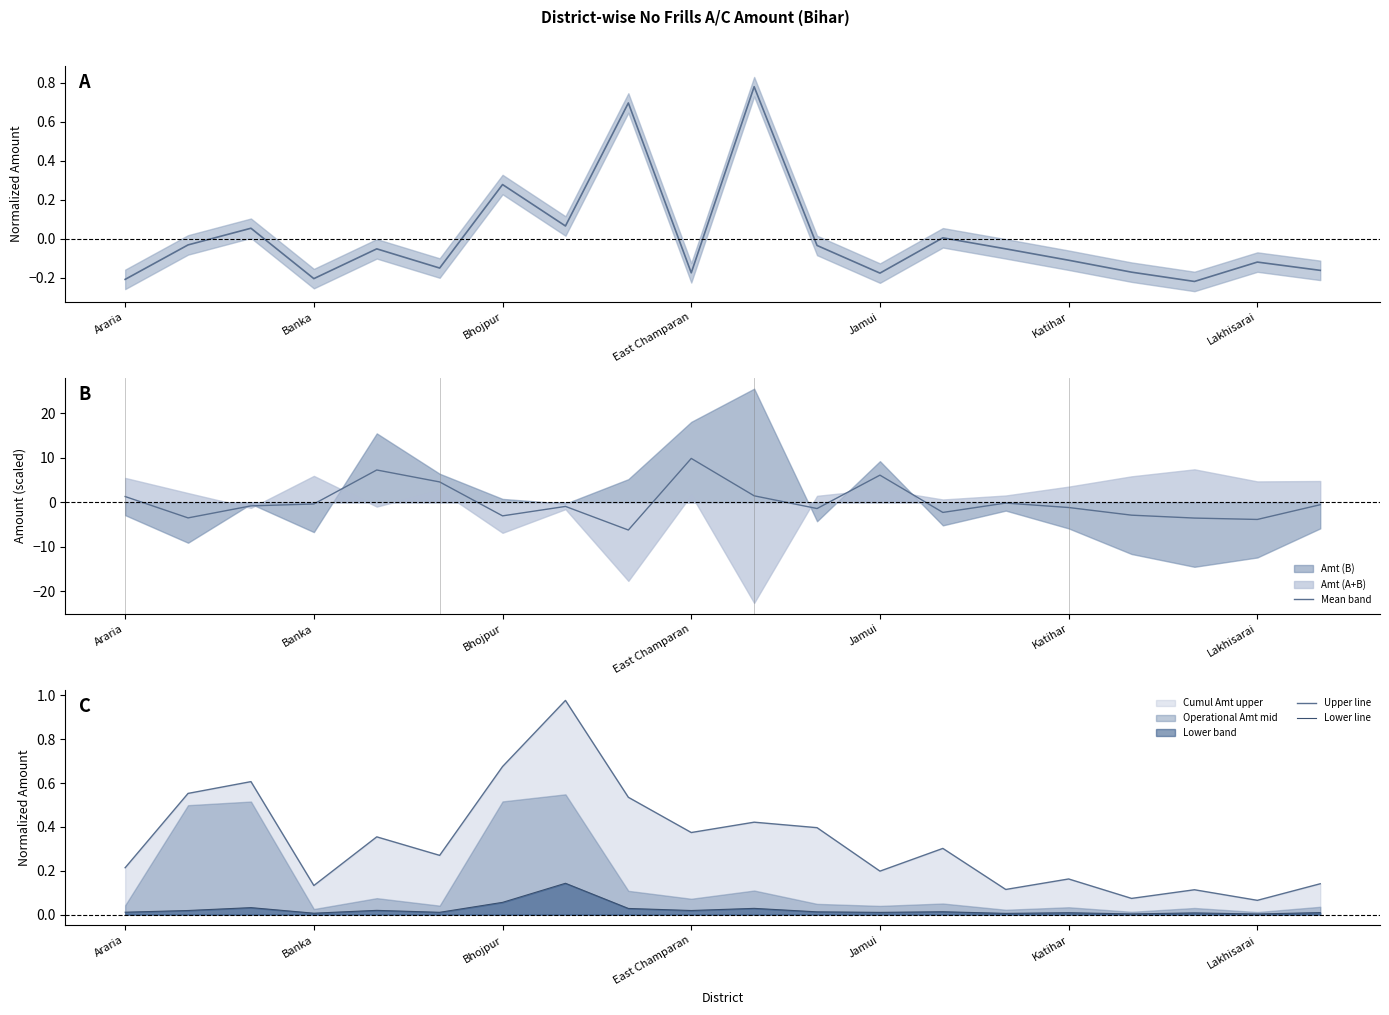

How many values in the Amt (A) mean series exceed 0?

6